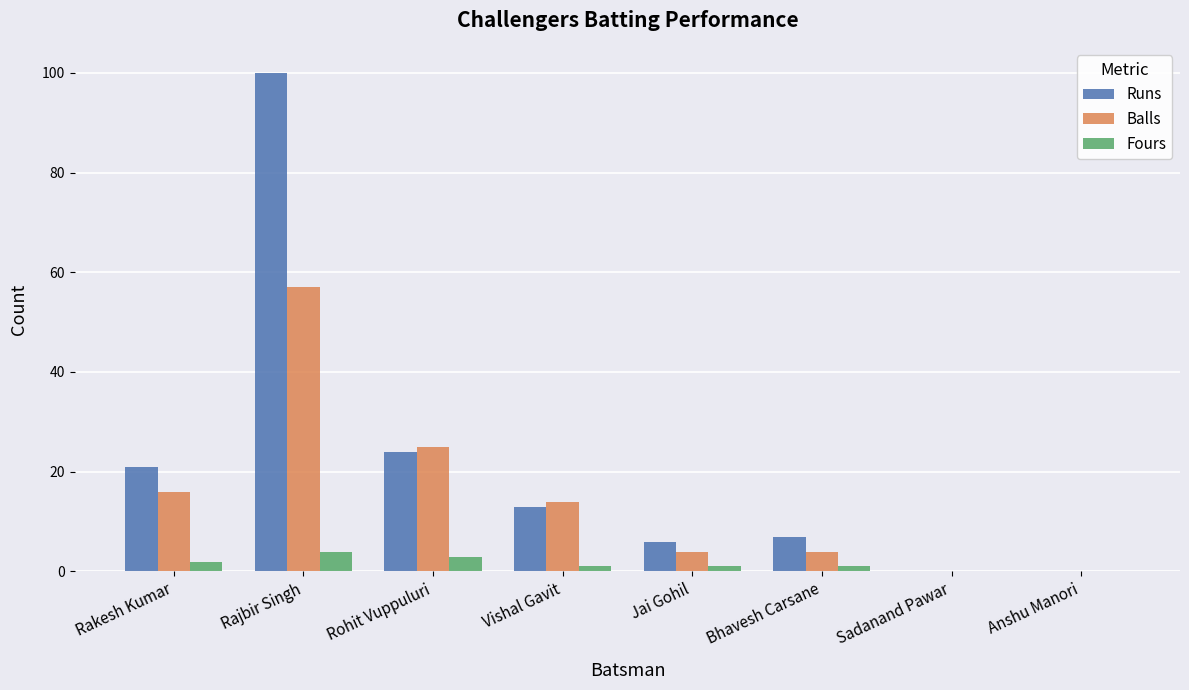

Is it true that Fours equals 3 at Rohit Vuppuluri?

True